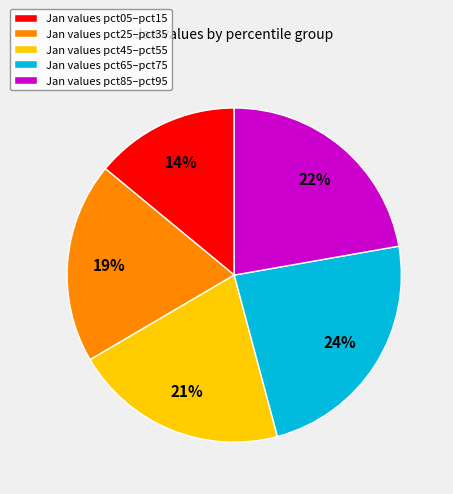

To the nearest percent, what portion does Jan values pct65–pct75 represent?

24%